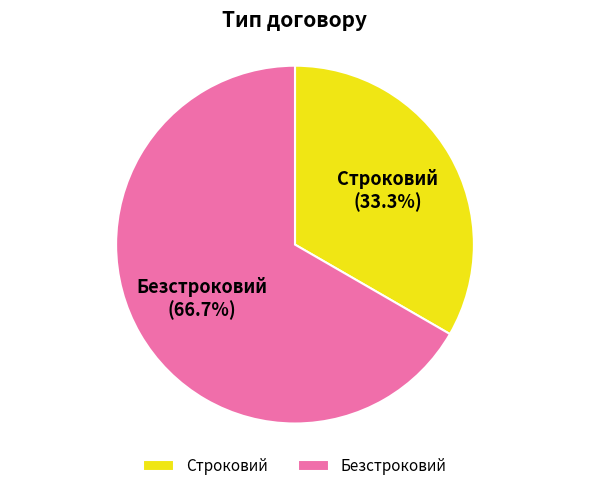

Approximately how many times larger is the value at Безстроковий compared to Строковий?

2.0